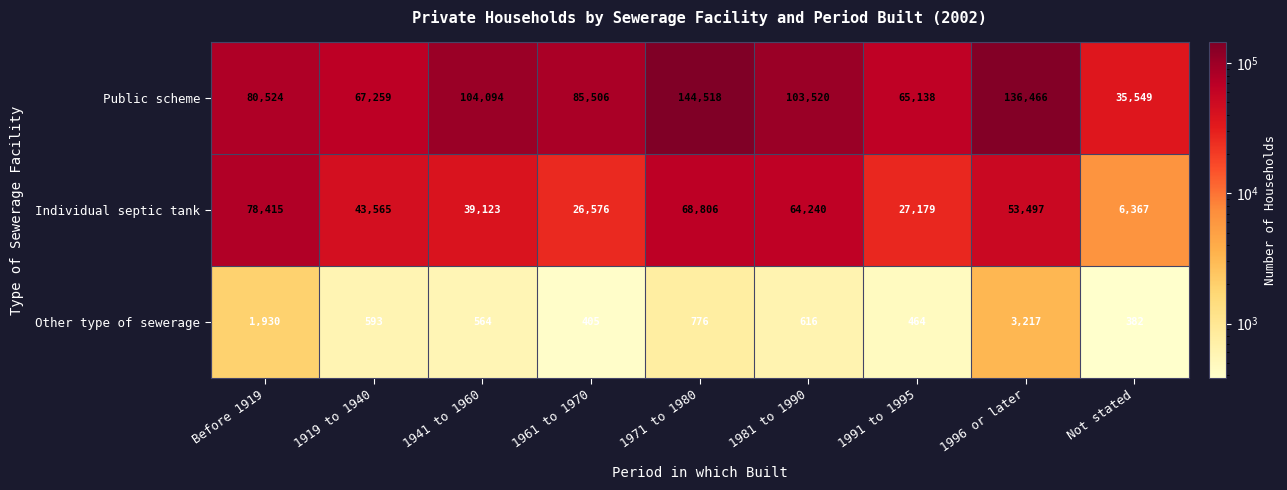

The value of Individual septic tank at 1941 to 1960 is 59224. True or false?

False